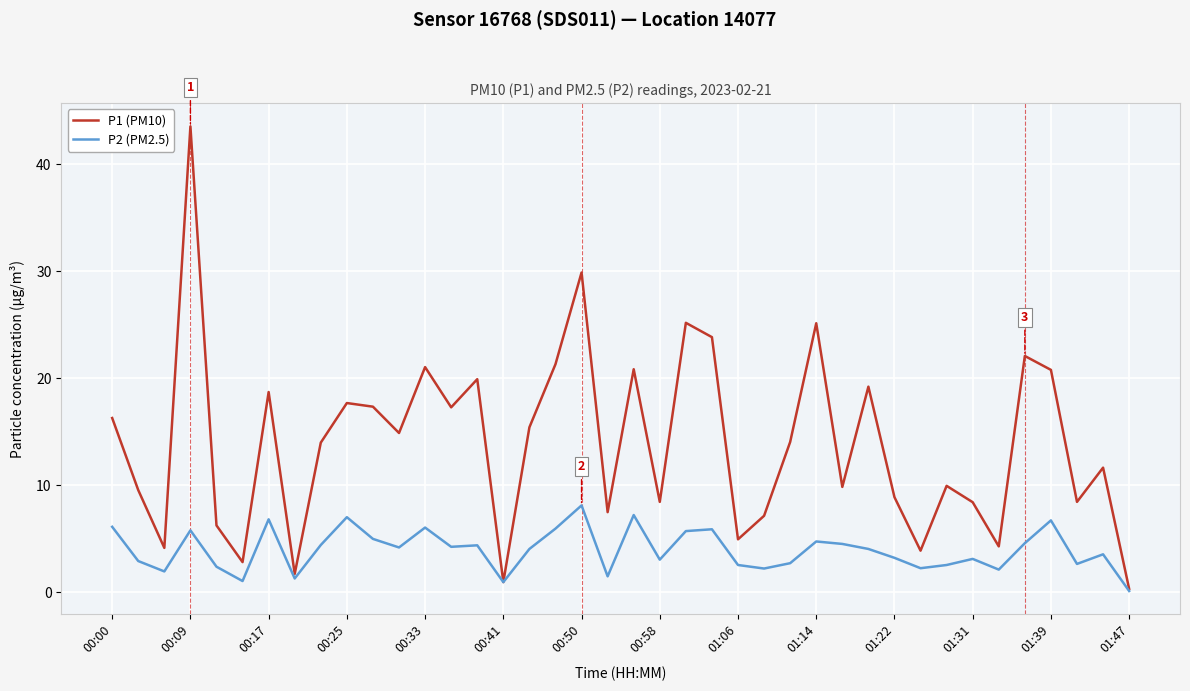

Which series has the widest spread of values?

P1 (PM10)